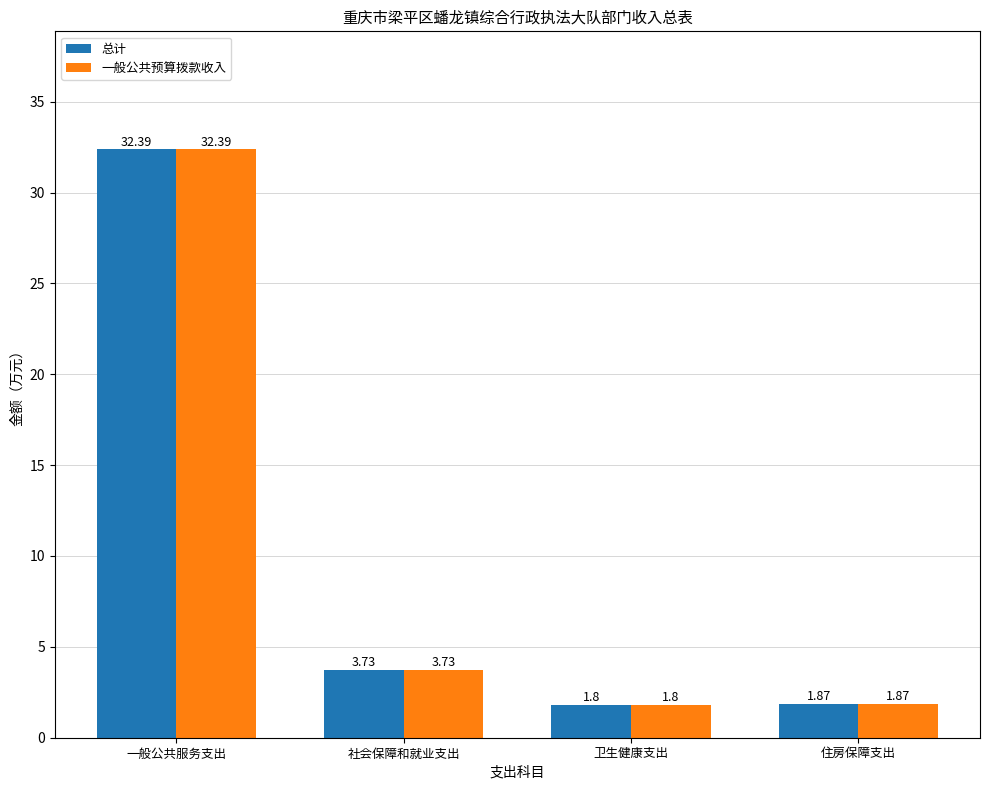

How many bars are there in total?

8